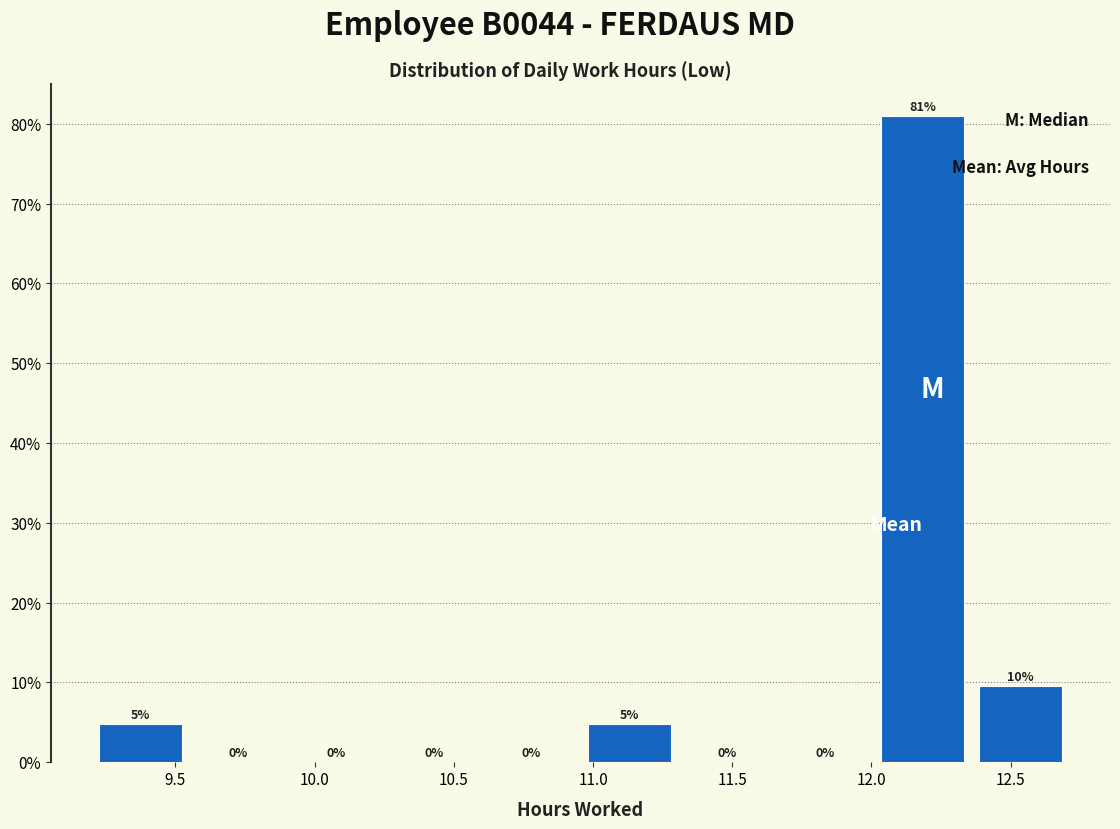

Over which range of the x-axis is the bar tallest?

12.00 to 12.35